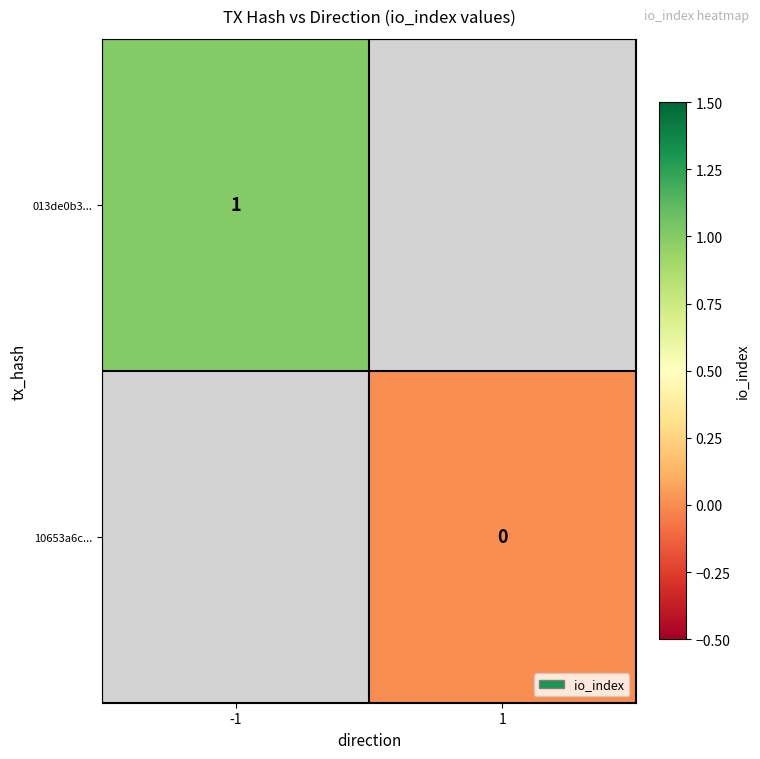

Is the value of 10653a6c... at 1 greater than the value of 013de0b3... at -1?

No